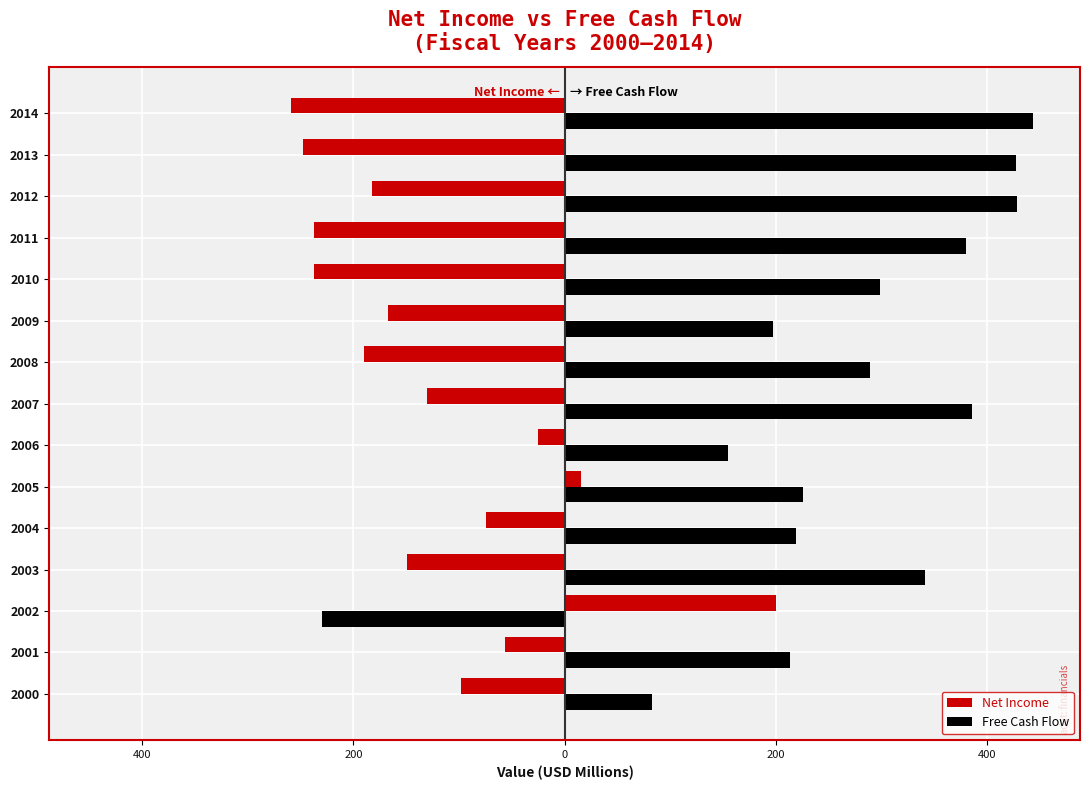

Rank the series by their maximum value, from highest to lowest.

Free Cash Flow, Net Income